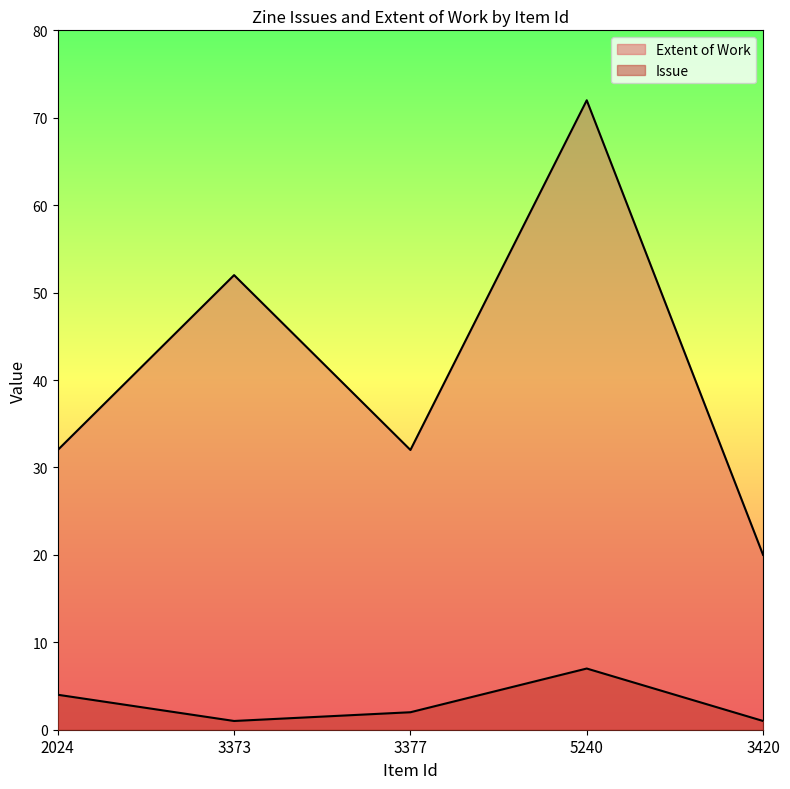

What is the total value across all series at 3373?

53